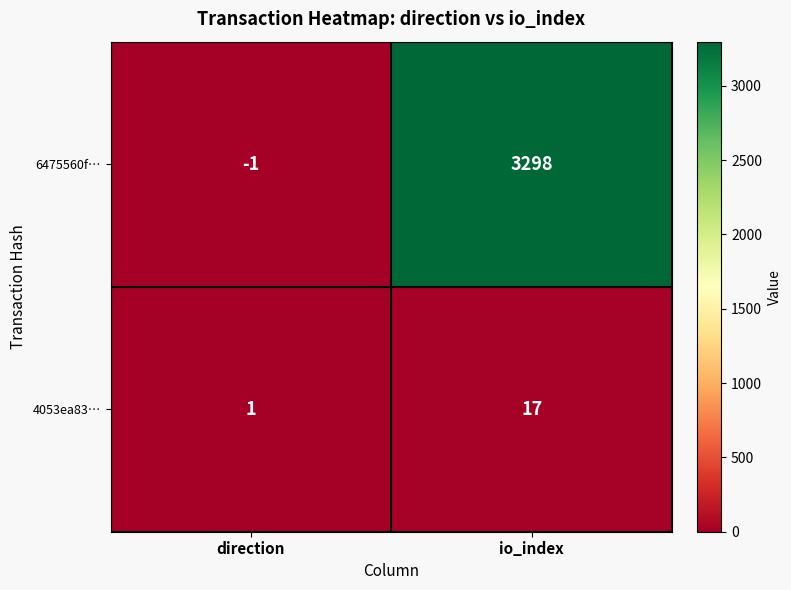

Reading right to left, extract all data points from this chart.

6475560f…: io_index=3298	direction=-1
4053ea83…: io_index=17	direction=1